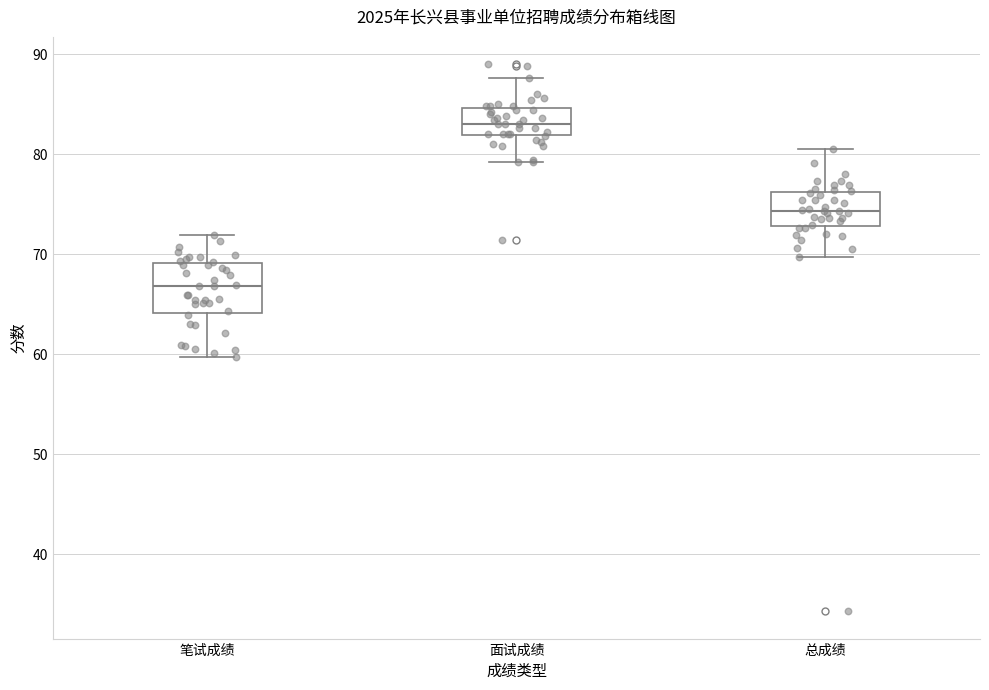

Where does the upper whisker of the box for 总成绩 end on the y-axis? The values are not printed on the chart, so give them approximately, as read against the axis.

80